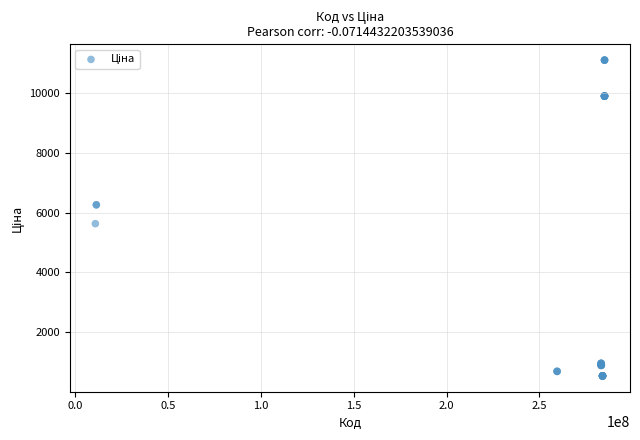

What Y value in the scatter plot is closest to 5824?

5636.0